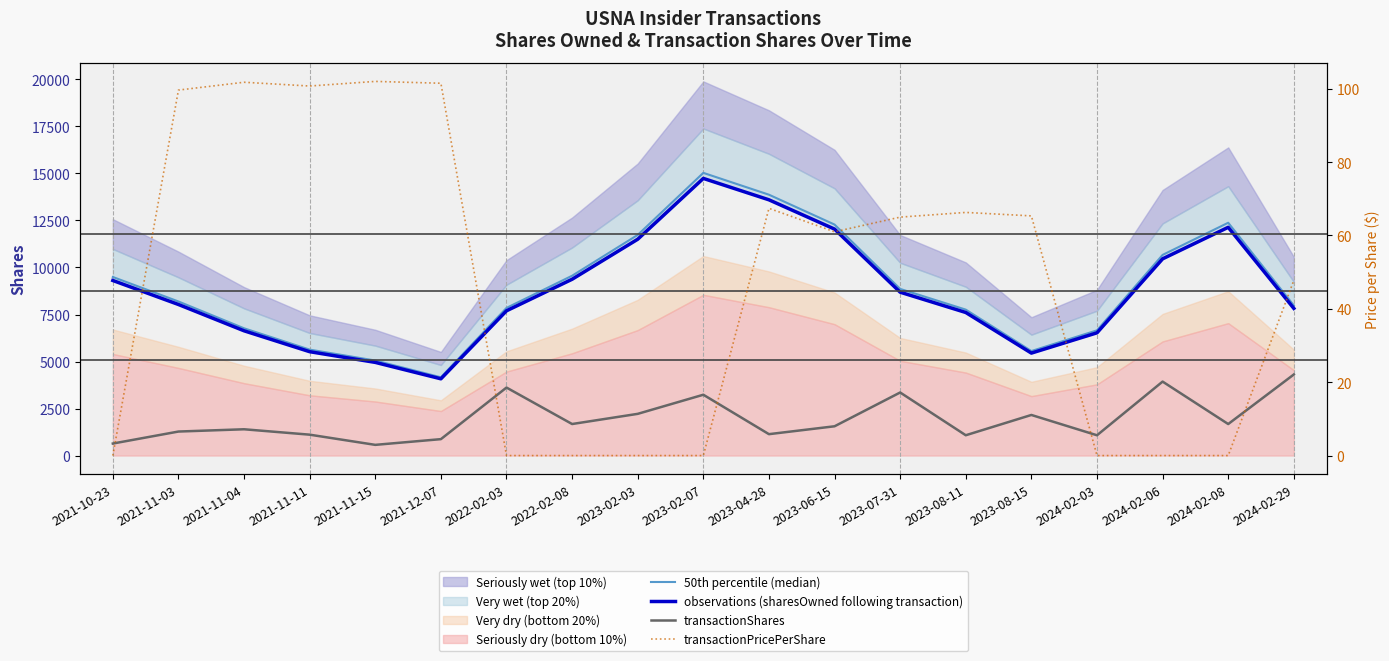

What is the sum of all transactionShares values?

36899.0